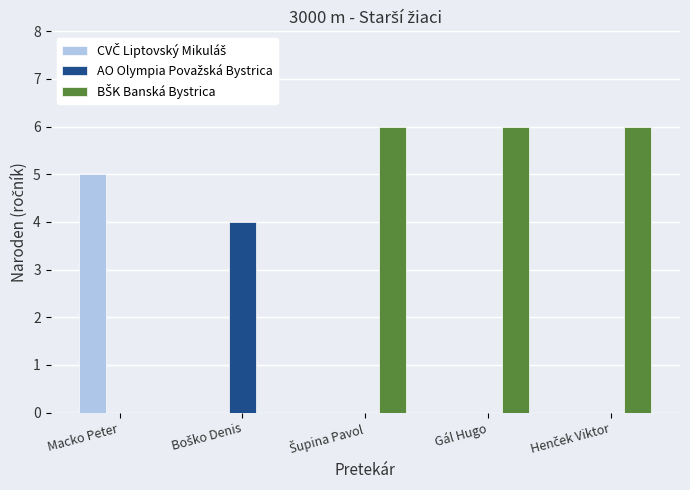

What is the greatest value displayed?

6